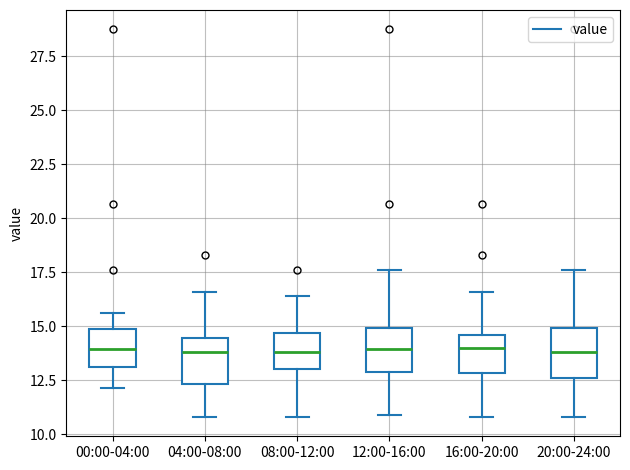

Reading left to right, read every box against the y-axis: the position of its median line, the range the box covers, and the ends of its whiskers. The values are not printed on the chart, so give them approximately, as read against the axis.

00:00-04:00: median 14.0, box 13.0 to 15.0, whiskers 12.0 to 15.5
04:00-08:00: median 14.0, box 12.5 to 14.5, whiskers 11.0 to 16.5
08:00-12:00: median 14.0, box 13.0 to 14.5, whiskers 11.0 to 16.5
12:00-16:00: median 14.0, box 13.0 to 15.0, whiskers 11.0 to 17.5
16:00-20:00: median 14.0, box 13.0 to 14.5, whiskers 11.0 to 16.5
20:00-24:00: median 14.0, box 12.5 to 15.0, whiskers 11.0 to 17.5